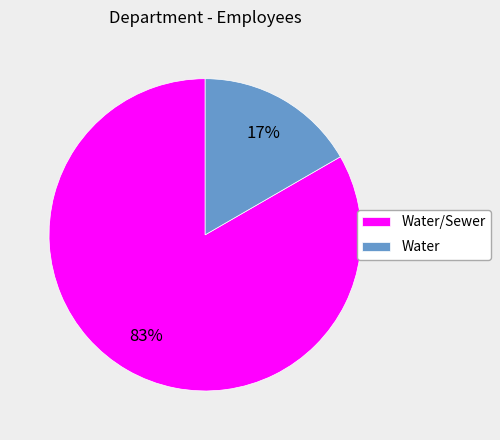

Rank the categories by value from highest to lowest.

Water/Sewer, Water